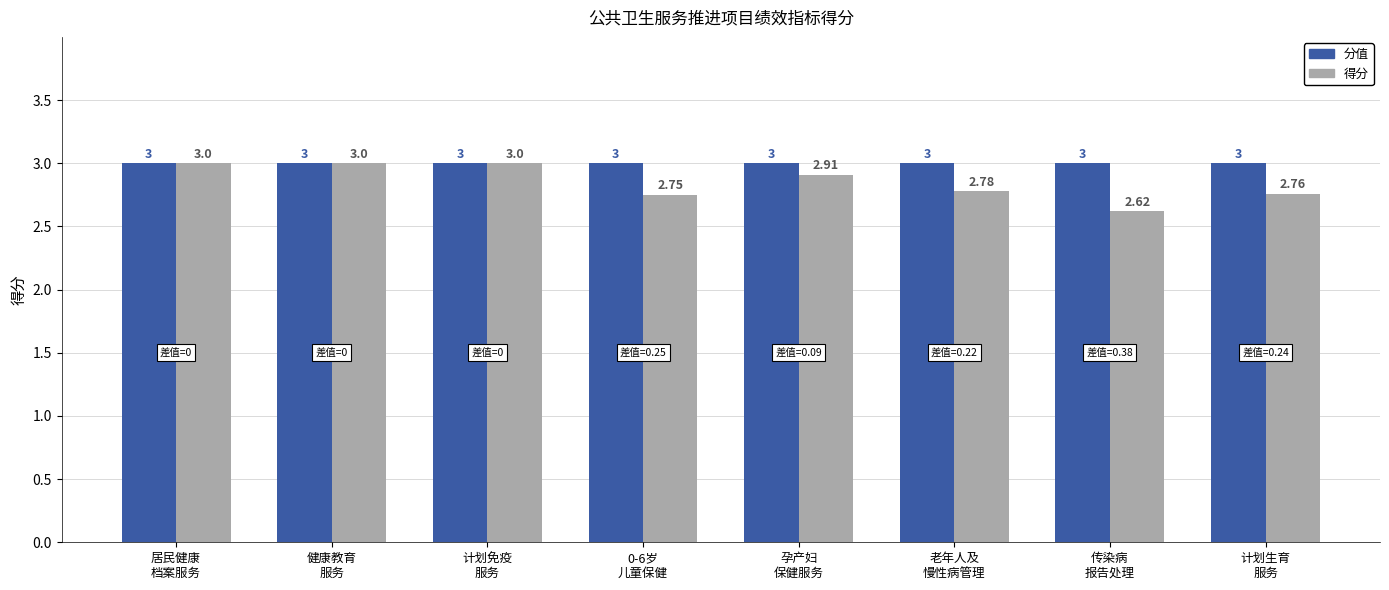

Rank the series by their average value, from lowest to highest.

得分, 分值